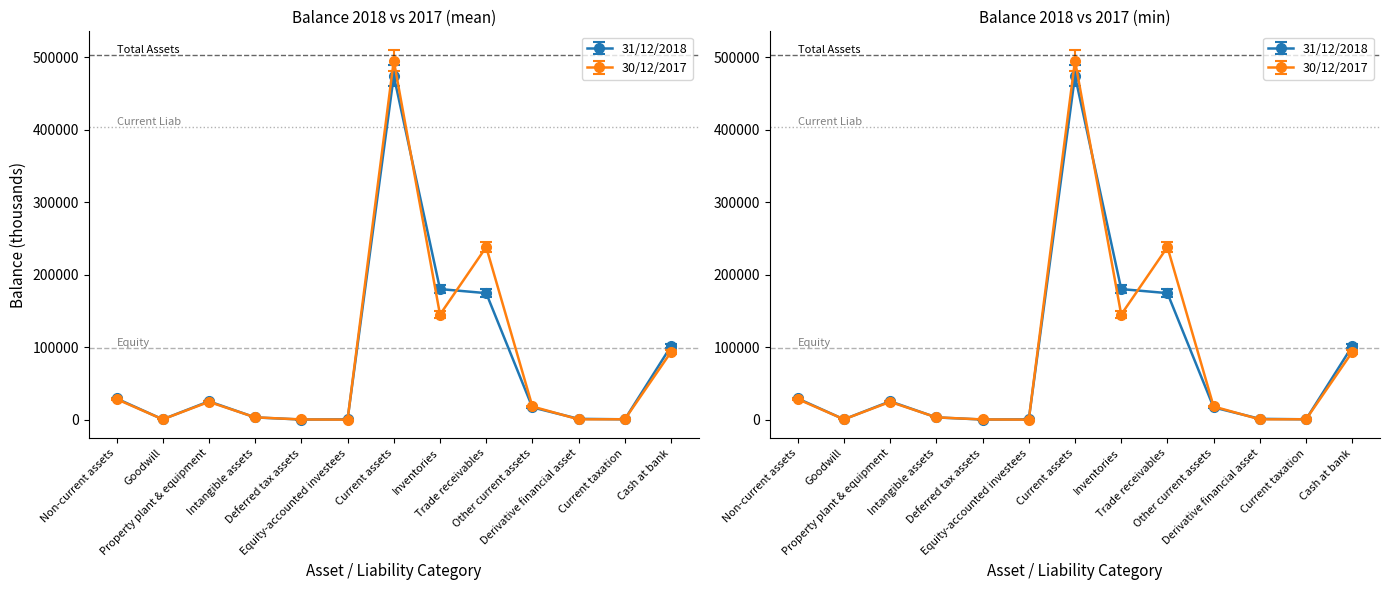

At which category does 30/12/2017 reach its first local valley?

Goodwill